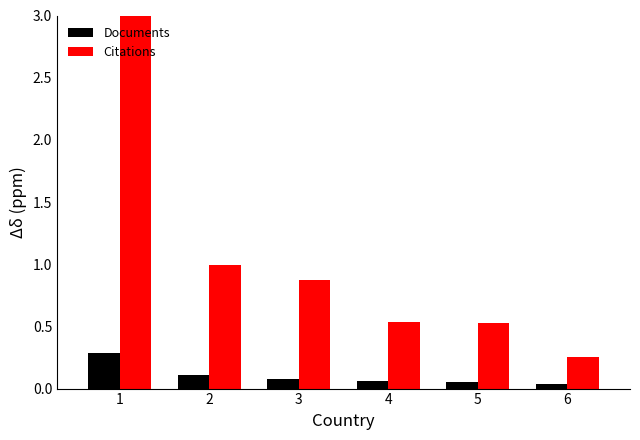

The value of Citations at 2 is 1.3. True or false?

False